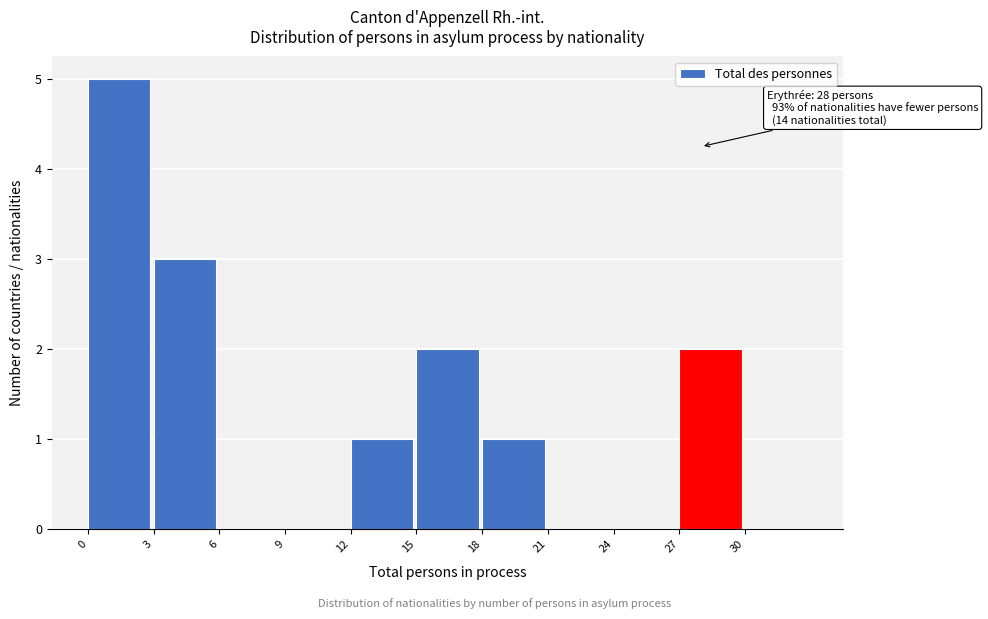

Which range on the x-axis has the tallest bar?

0 to 3